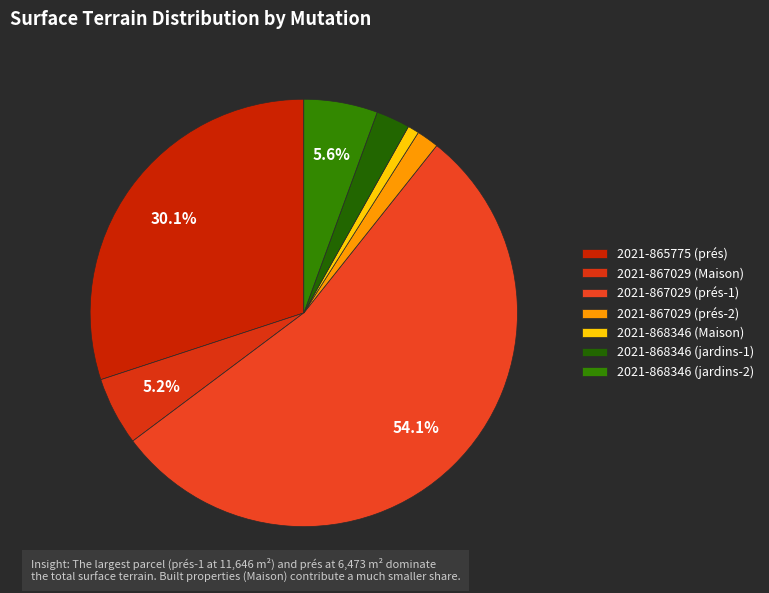

Rank the categories by value from lowest to highest.

2021-868346
(Maison), 2021-867029
(prés-2), 2021-868346
(jardins-1), 2021-867029
(Maison), 2021-868346
(jardins-2), 2021-865775
(prés), 2021-867029
(prés-1)